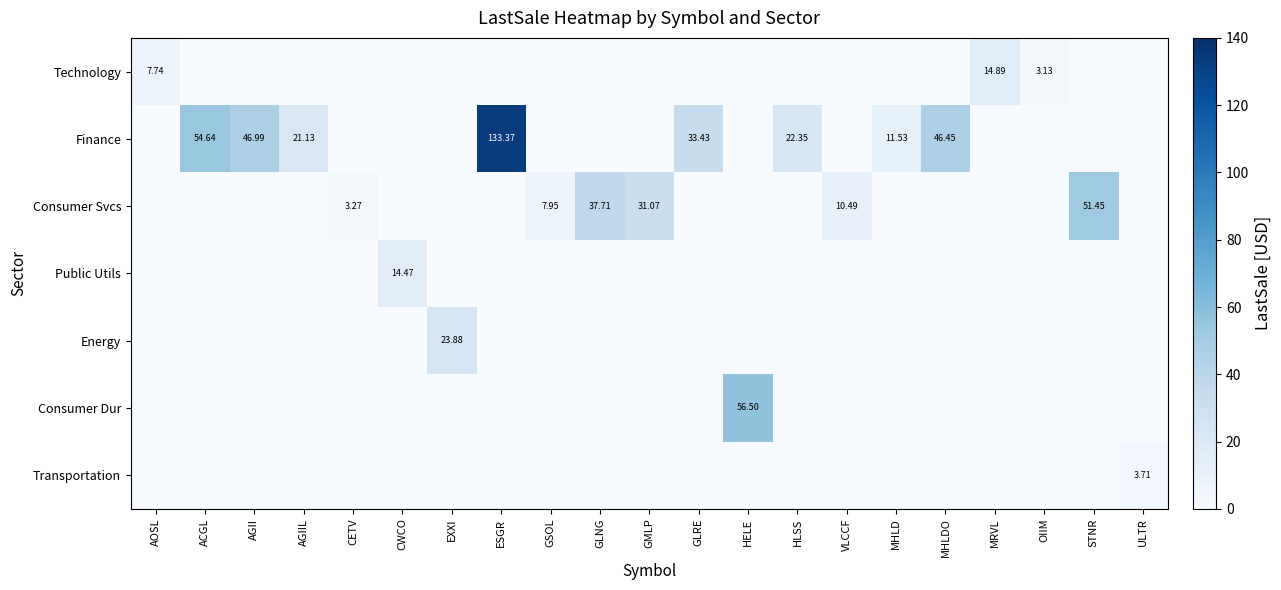

Count the number of data series in this chart.

7